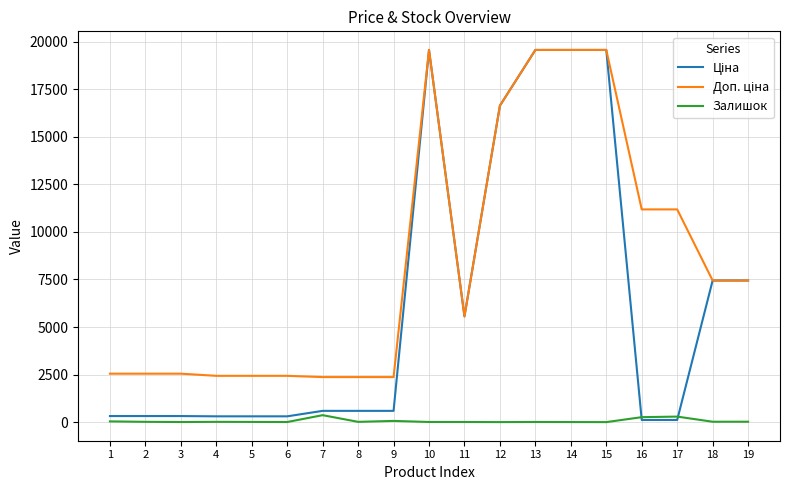

Which series has the largest total across all categories?

Доп. ціна